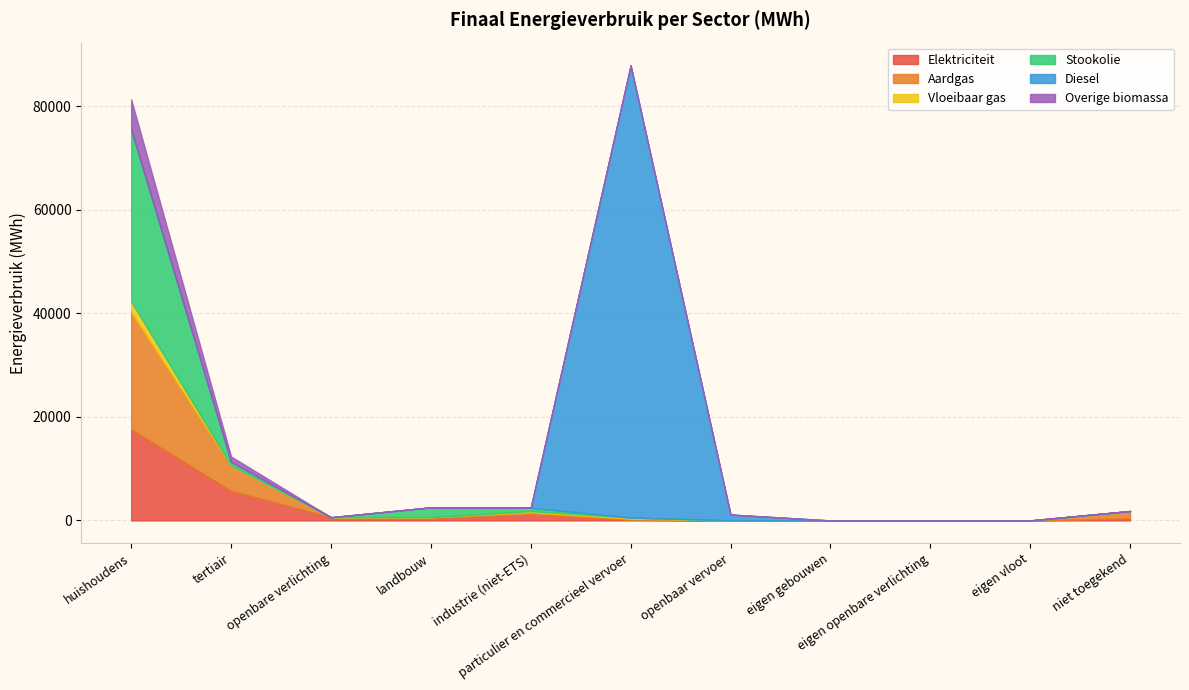

At how many categories does at least one series exceed 64407?

1